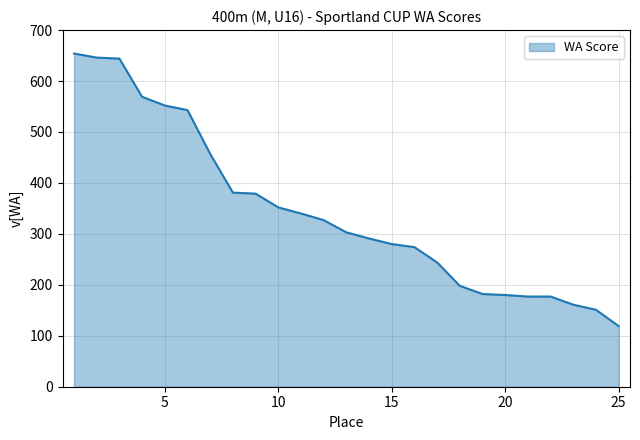

What is the greatest value displayed?

654